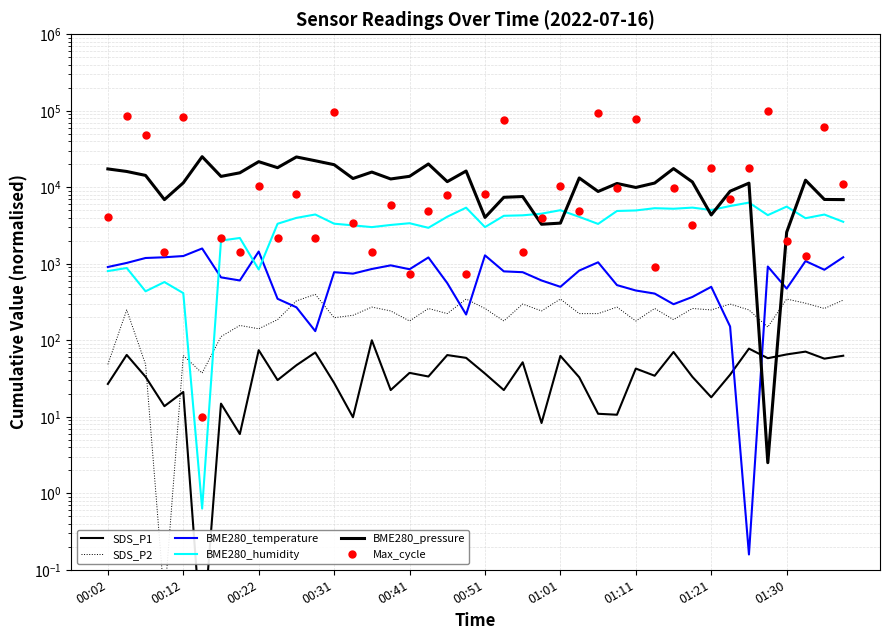

True or false: SDS_P1 and BME280_temperature intersect in this chart.

True